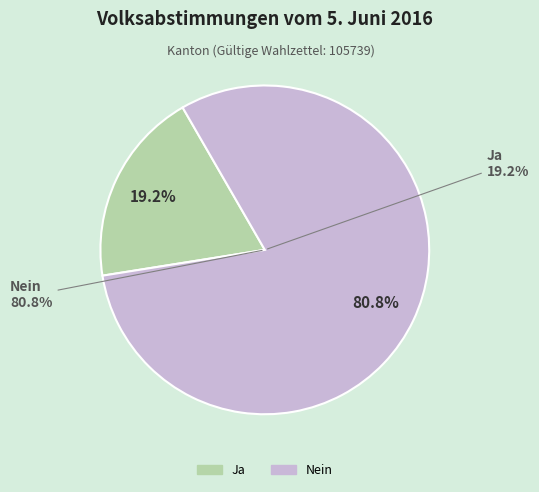

To the nearest percent, what is the average slice percentage?

50%